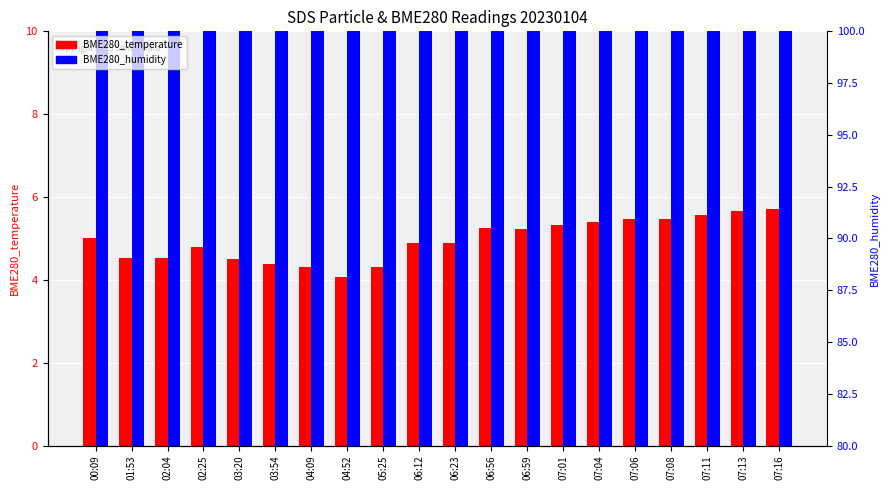

What is the minimum value for BME280_humidity?

89.8